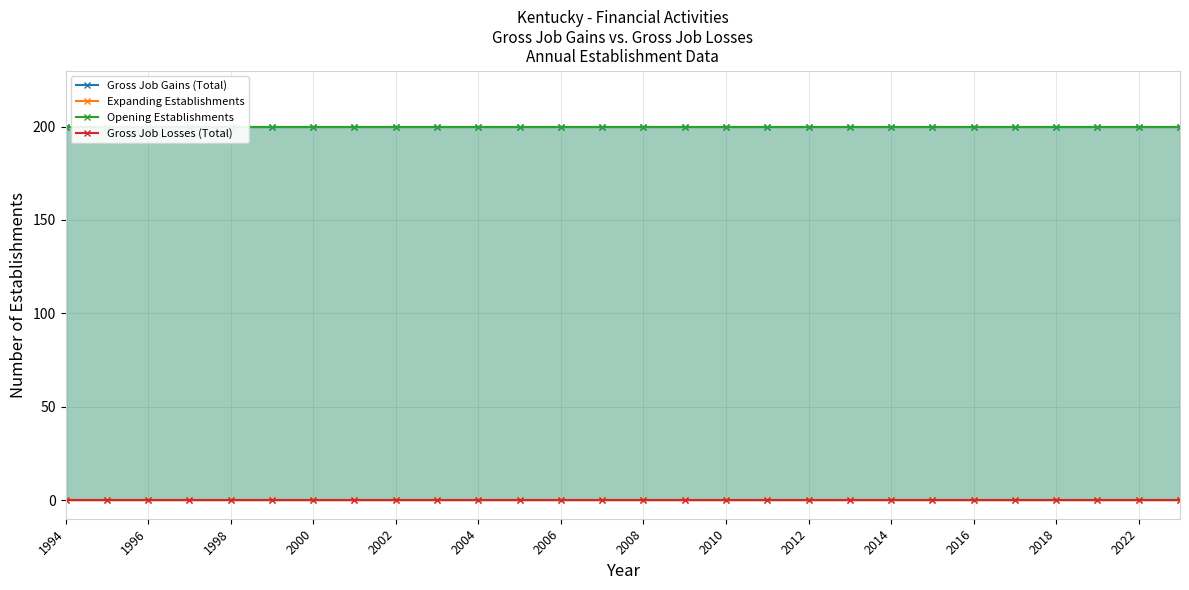

Between 25 and 16, which is larger?

25